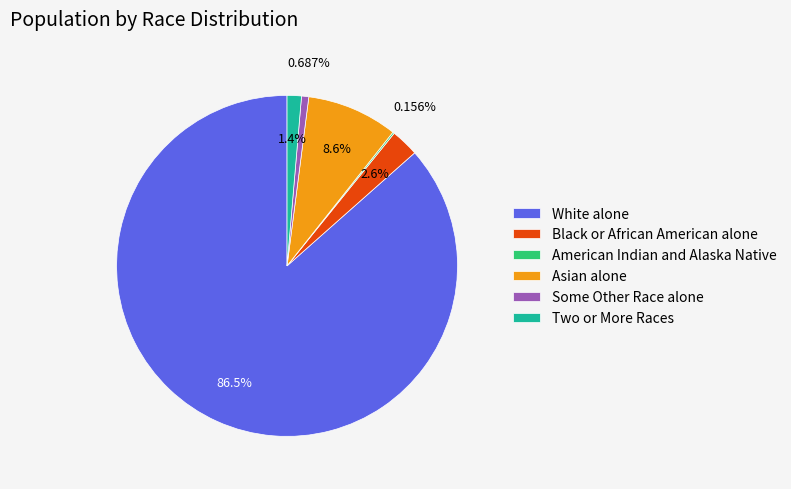

Which category accounts for the majority?

White alone